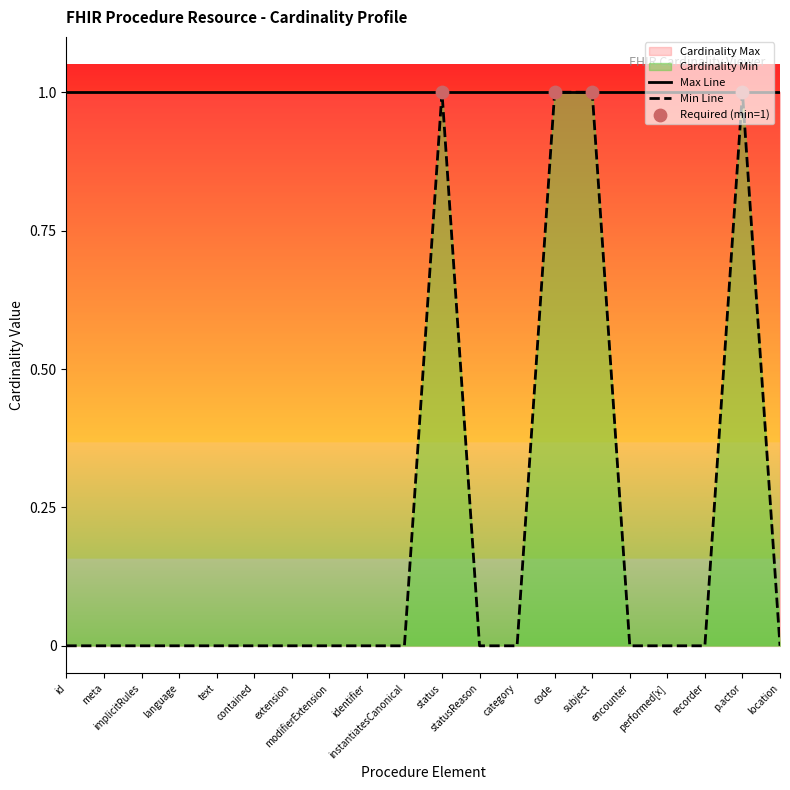

Between performed[x] and status, which is larger?

status